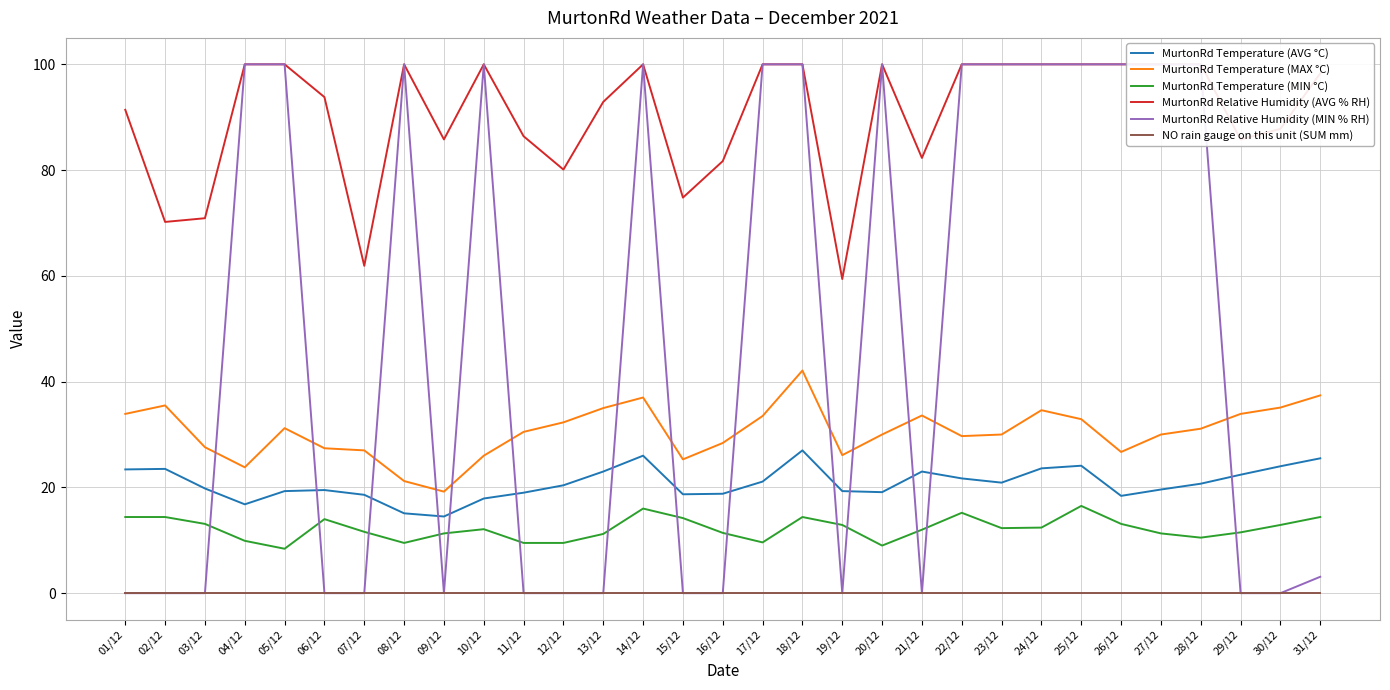

The MurtonRd Relative Humidity (AVG % RH) series shows 22.5 at 01/12. True or false?

False